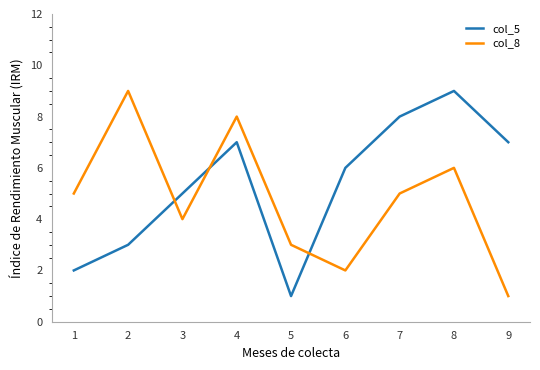

Which series changed the most between 5 and 9?

col_5